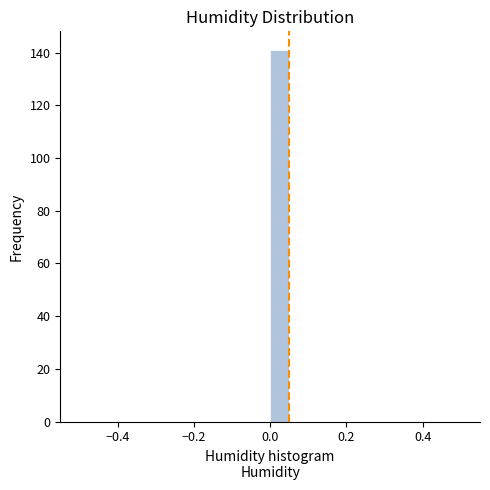

Around what value on the x-axis is the tallest bar? Give the approximate position of its centre, as read against the axis.

0.02